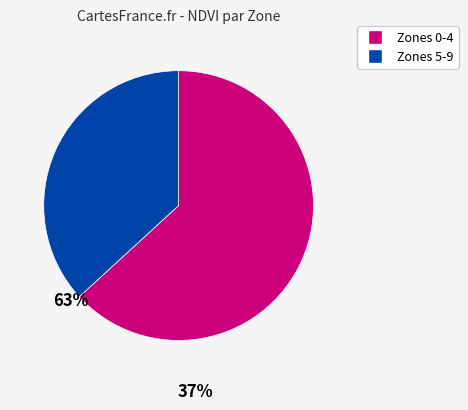

Is there any slice that represents more than half of the pie?

Yes